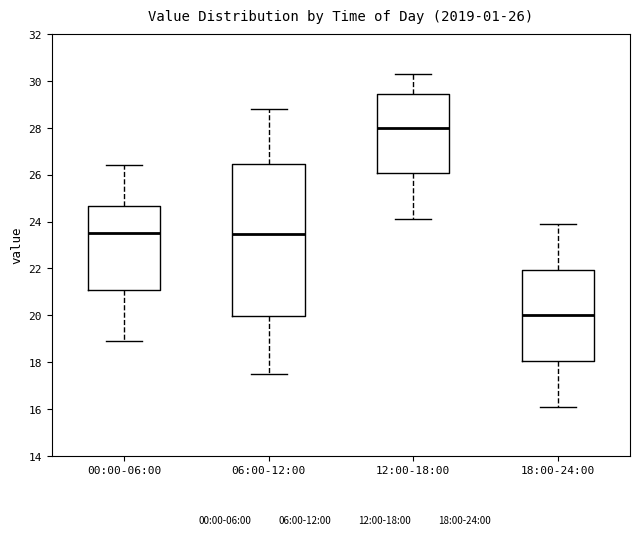

Which box's median line is the lowest?

18:00-24:00